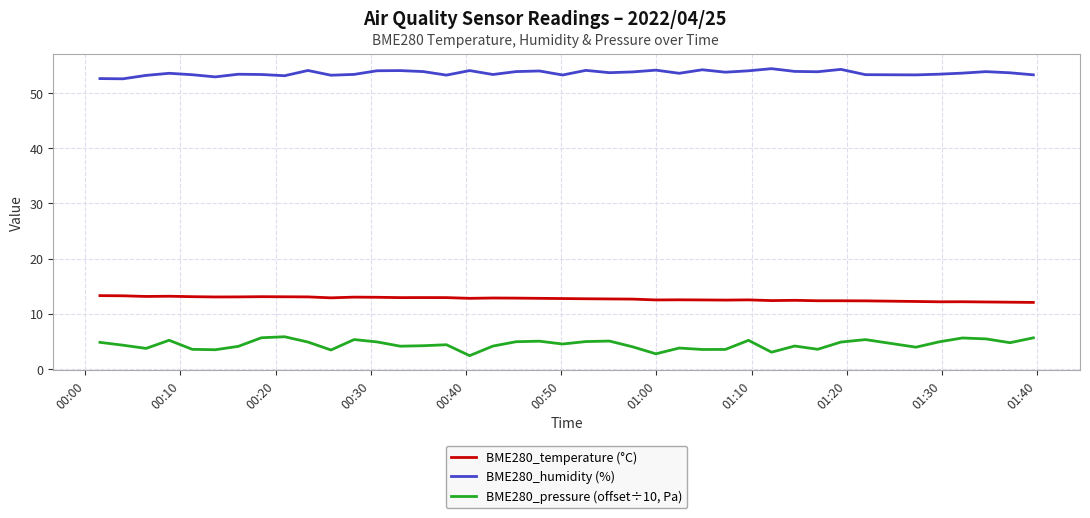

True or false: BME280_humidity (%) and BME280_temperature (°C) intersect in this chart.

False